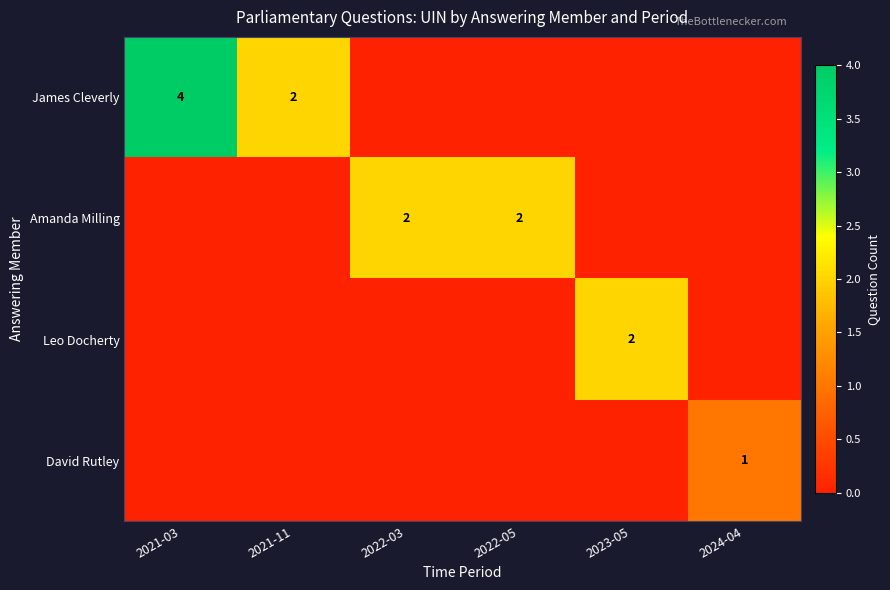

How many distinct data groups are displayed?

4